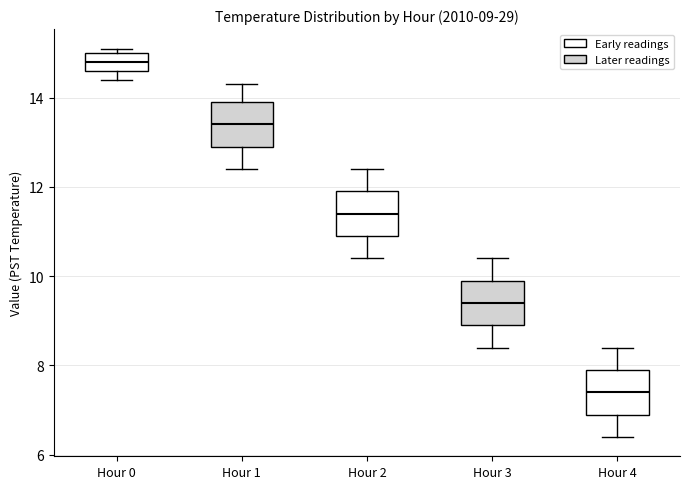

Which box's median line is the lowest?

Hour 4